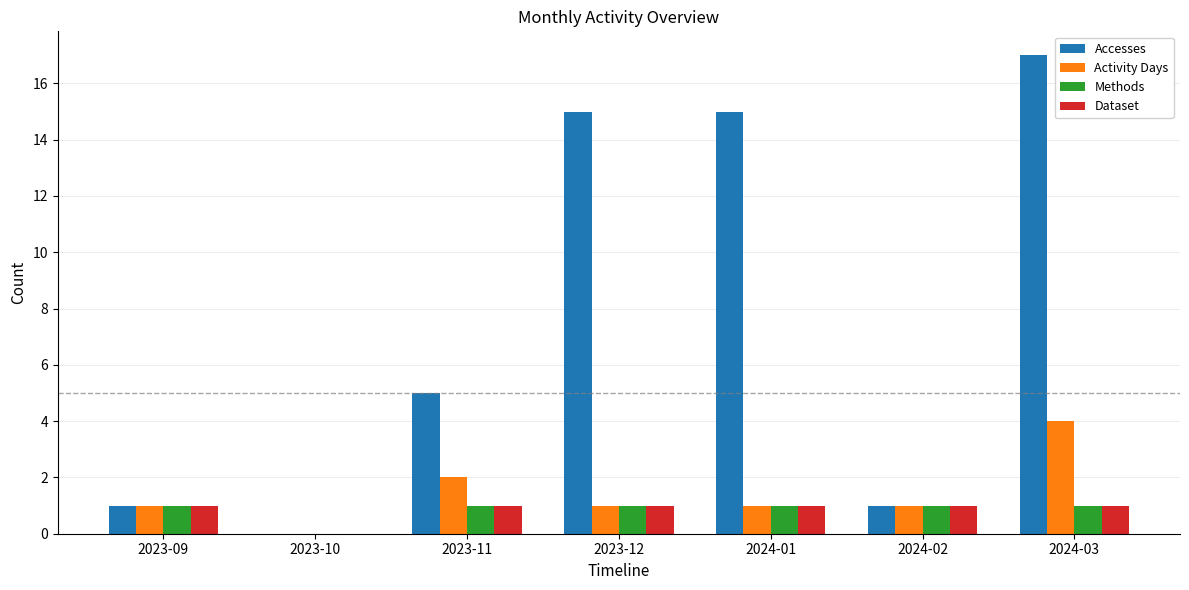

Count the number of categories in the chart.

7